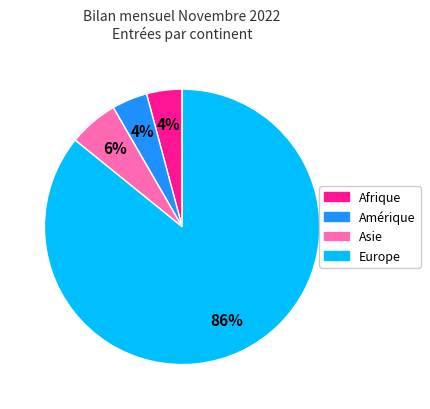

How many segments does this pie chart have?

4